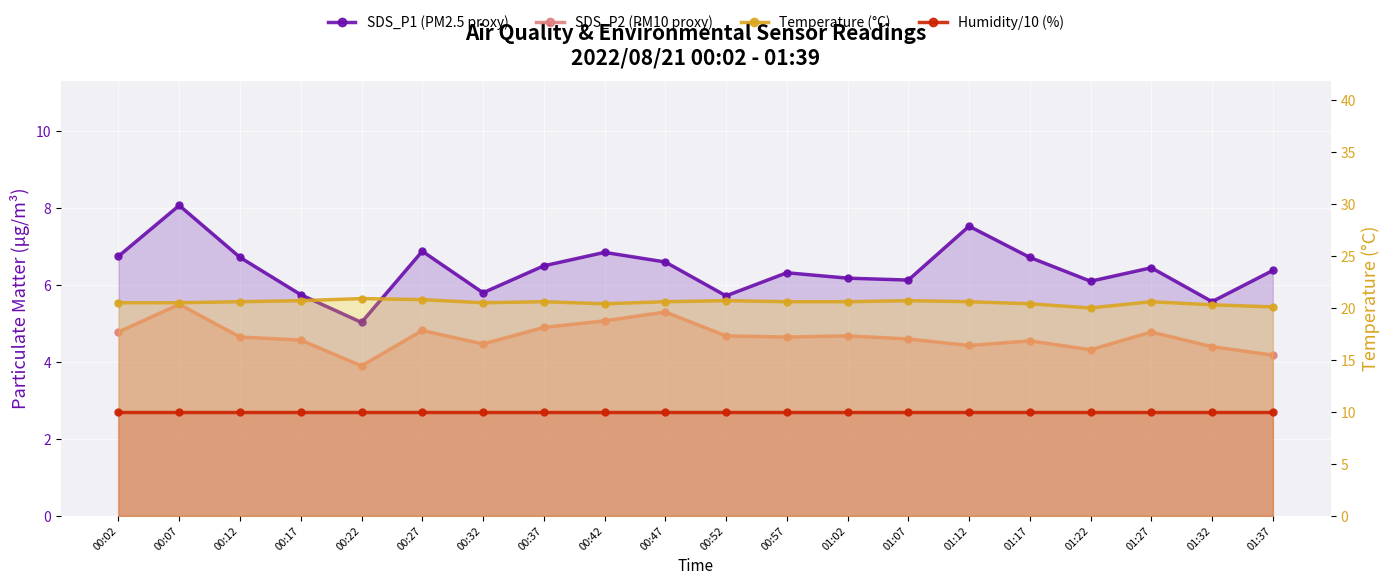

How many data points in SDS_P2 (PM10 proxy) are less than 4?

1